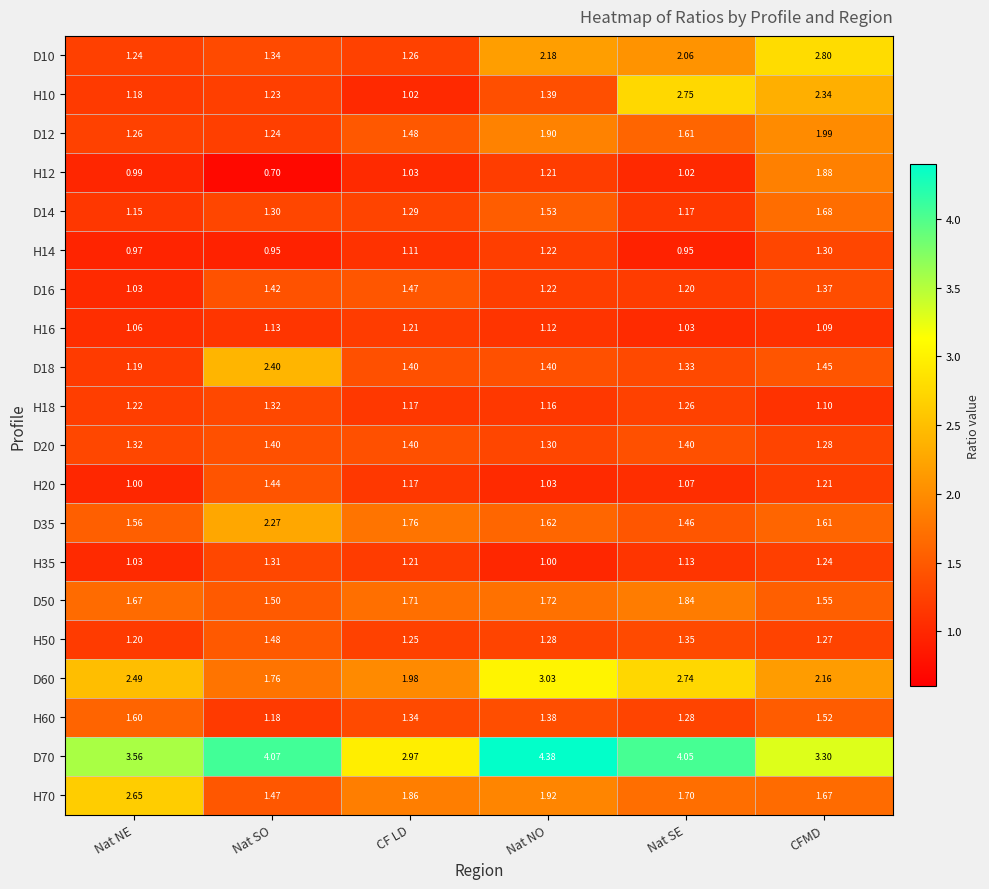

Which category has the highest value in the H50 series?

Nat SO